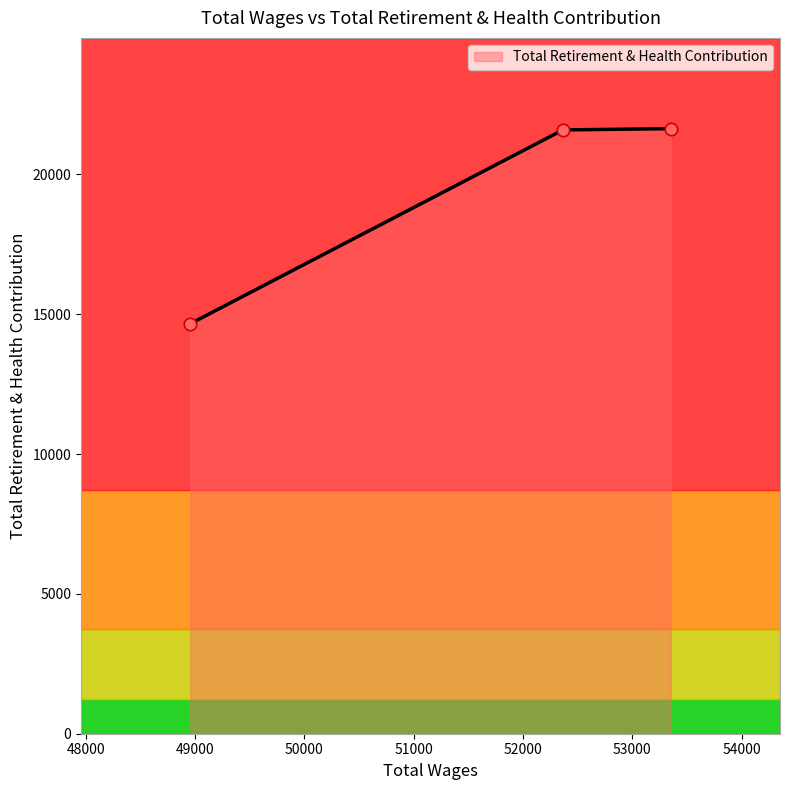

What is the average value?

19295